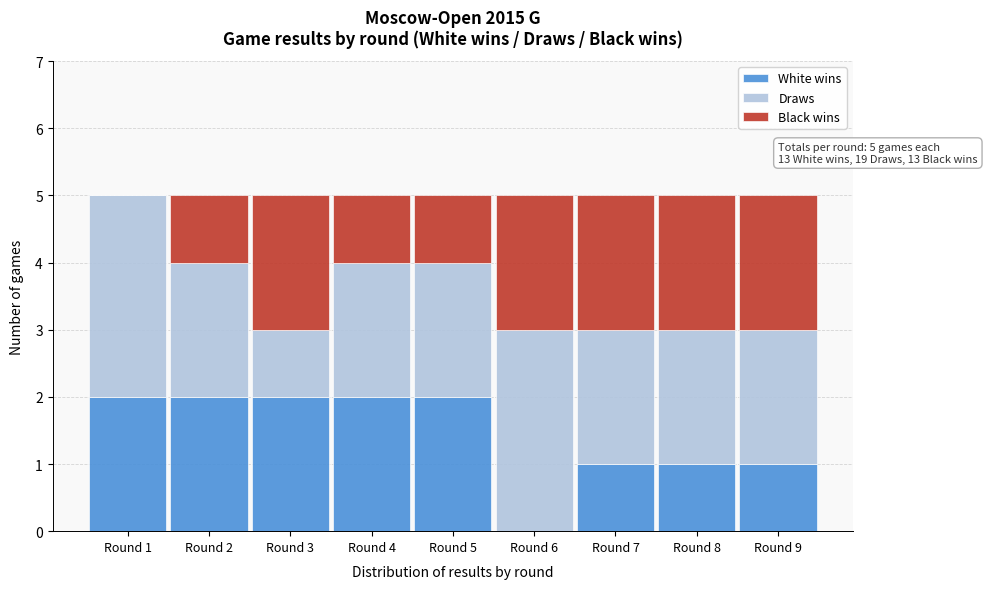

Reading left to right, list the values for the White wins series.

Round 1=2	Round 2=2	Round 3=2	Round 4=2	Round 5=2	Round 6=0	Round 7=1	Round 8=1	Round 9=1